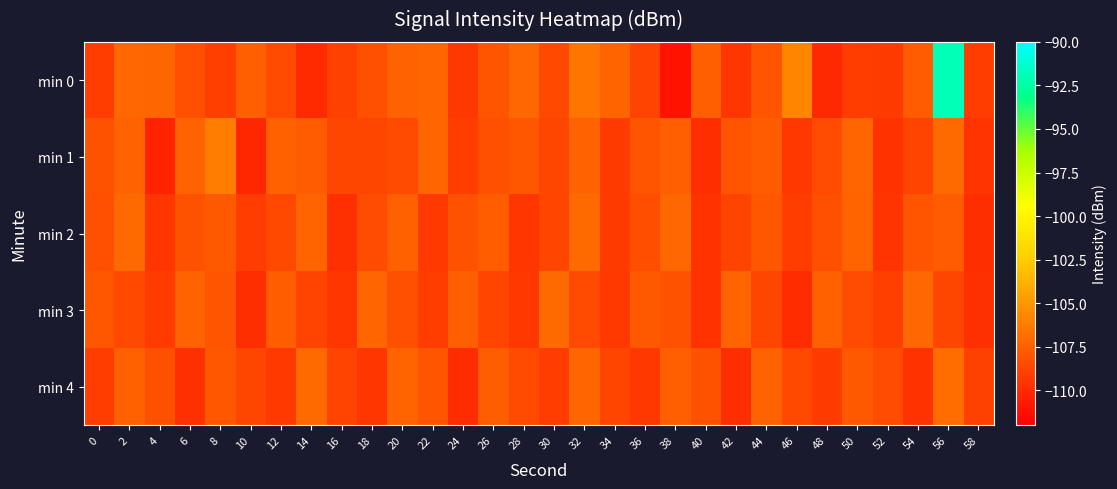

Which has a higher value, 48 or 22?

22